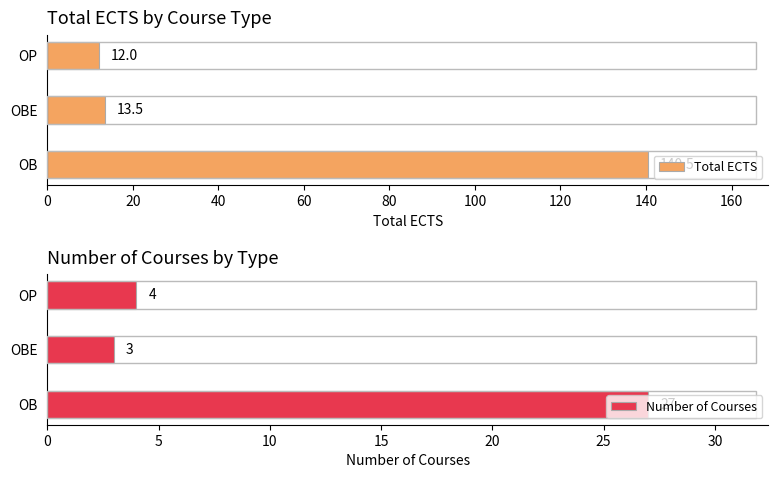

What is the sum of the Total ECTS values at OP and OBE?

25.5